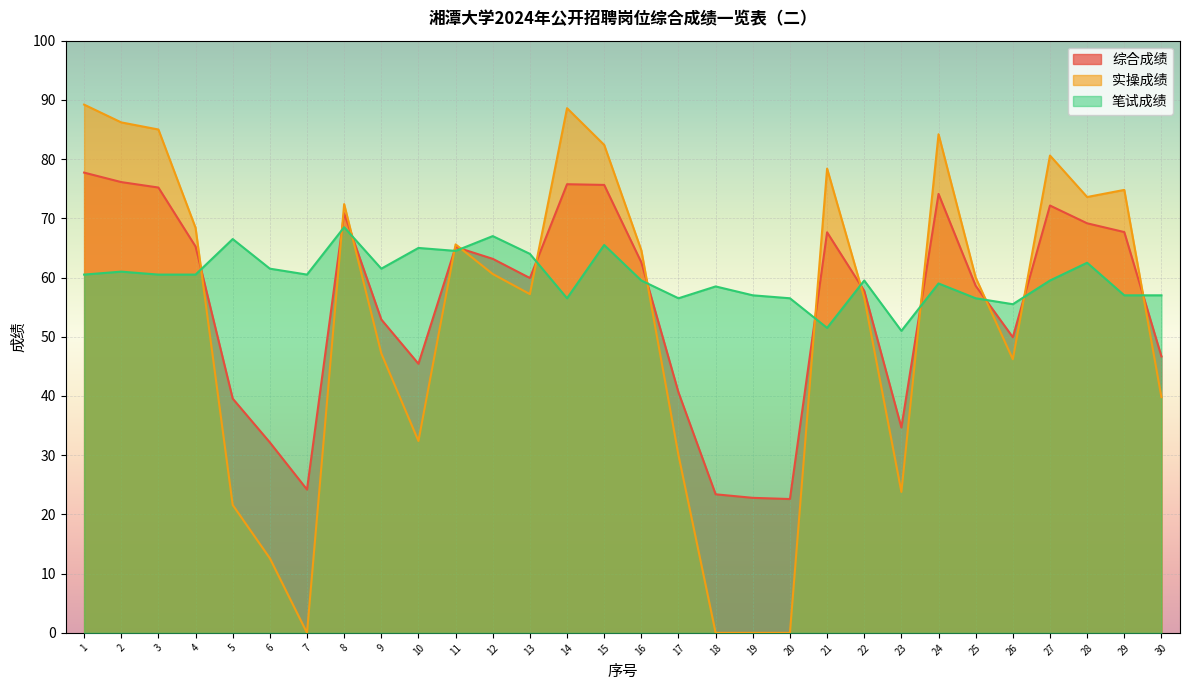

Does the chart display data point markers on the line(s)?

No